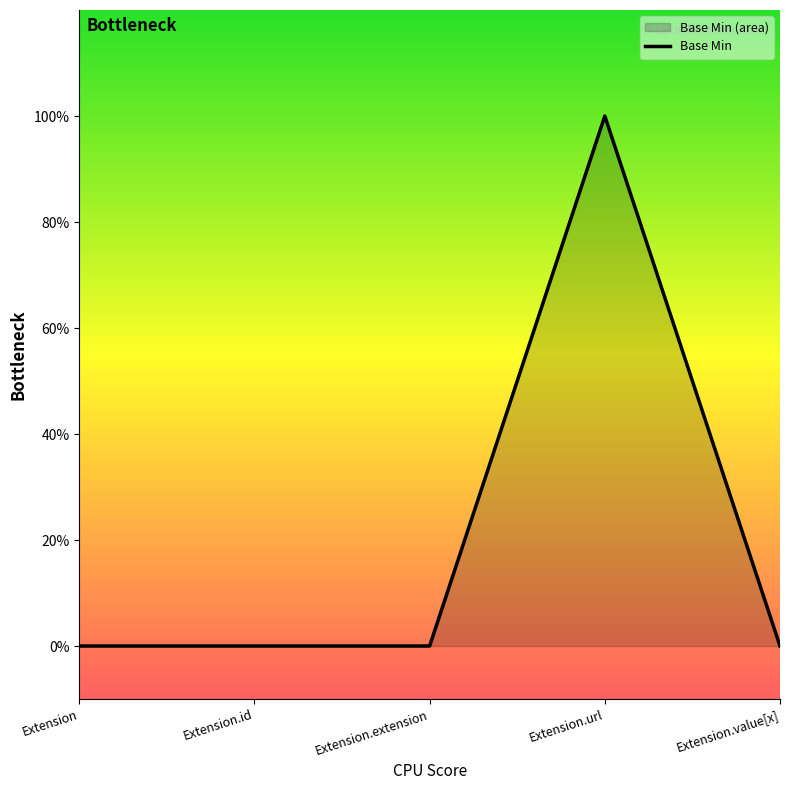

What is the label of the 1st point from the left?

Extension